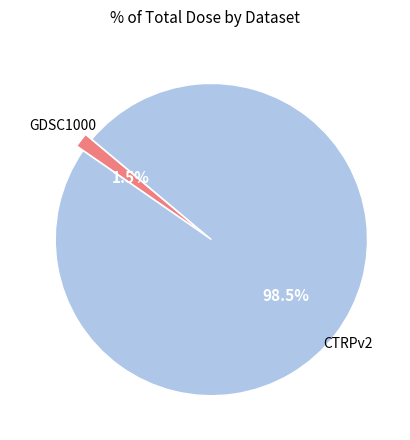

Does any single category account for the majority?

Yes